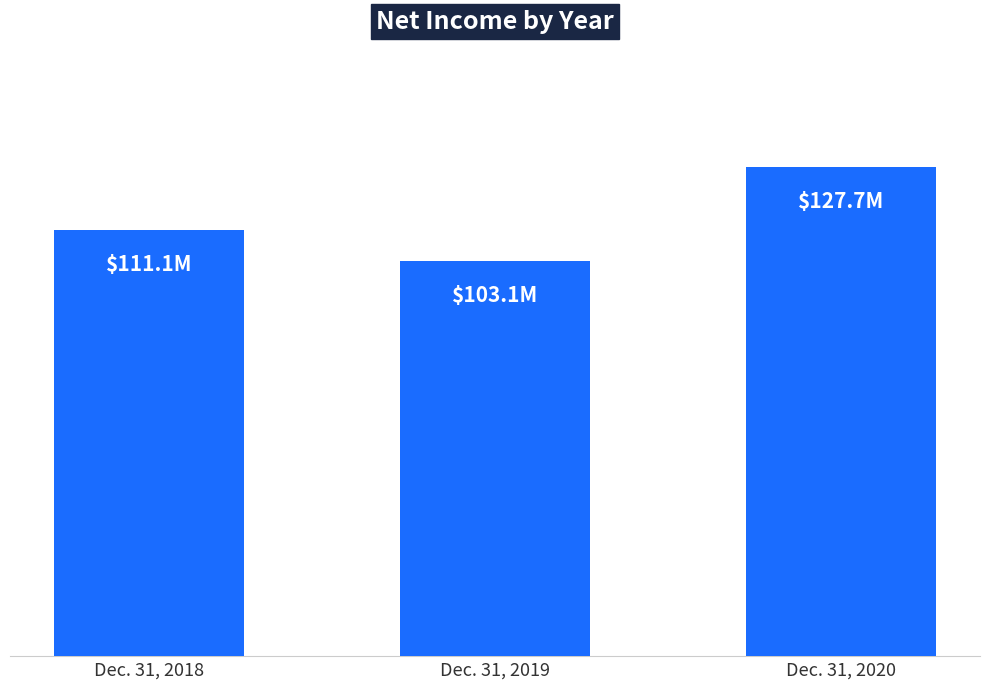

How many distinct data groups are displayed?

1